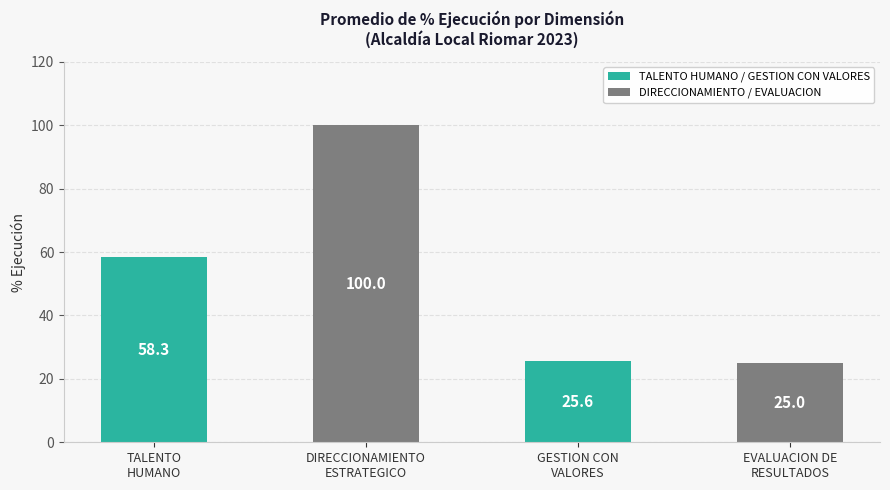

List the labels in order of value, largest first.

DIRECCIONAMIENTO
ESTRATEGICO, TALENTO
HUMANO, GESTION CON
VALORES, EVALUACION DE
RESULTADOS